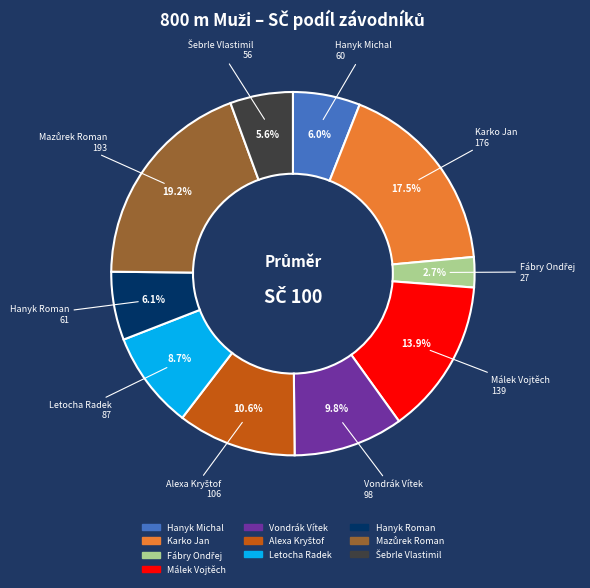

What percentage is the Hanyk Roman slice, to the nearest percent?

6%